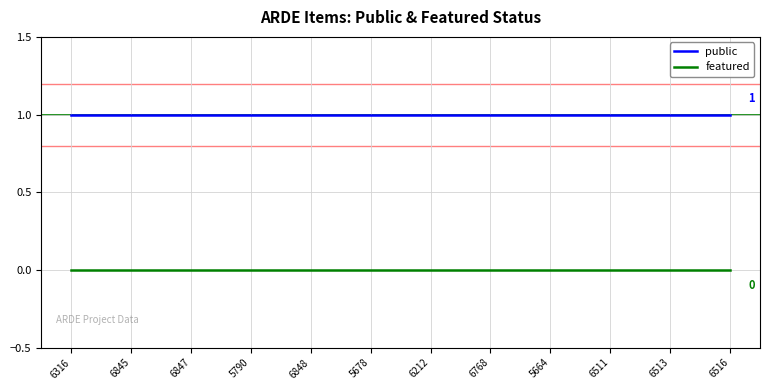

The value of featured at 6516 is 0. True or false?

True